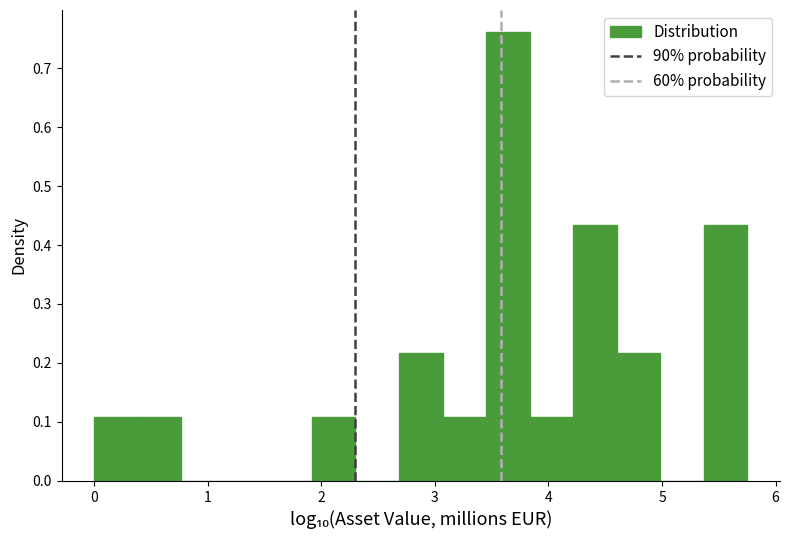

Around what value on the x-axis is the tallest bar? Give the approximate position of its centre, as read against the axis.

3.6